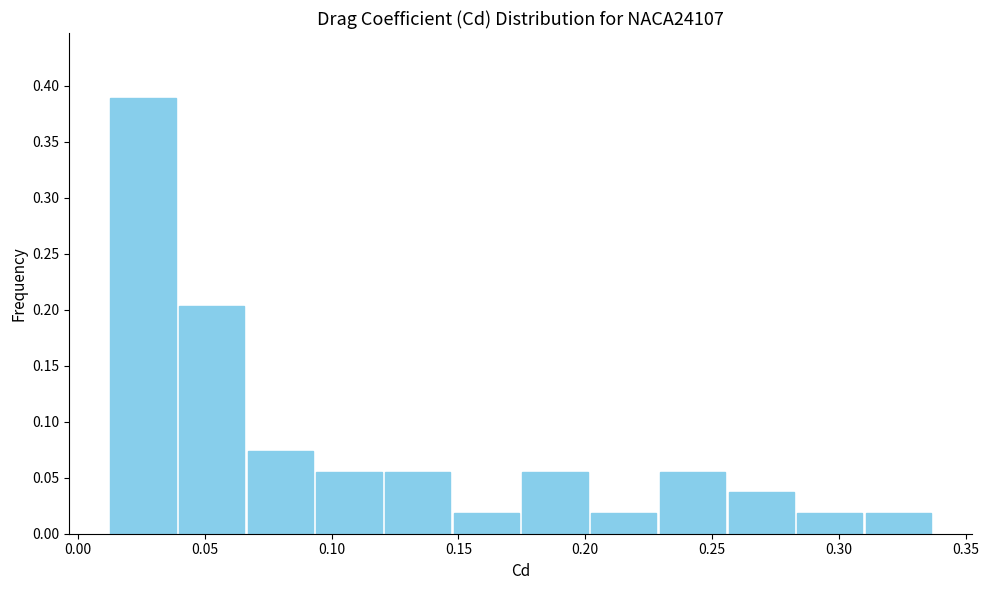

Reading left to right, list every bar in this chart as the range it spans on the x-axis followed by its height. Neither the bar edges nor the heights are printed on the chart, so give them approximately, as read against the axes.

0.010 to 0.040: 0.390
0.040 to 0.065: 0.205
0.065 to 0.095: 0.075
0.095 to 0.120: 0.055
0.120 to 0.150: 0.055
0.150 to 0.175: 0.020
0.175 to 0.200: 0.055
0.200 to 0.230: 0.020
0.230 to 0.255: 0.055
0.255 to 0.285: 0.035
0.285 to 0.310: 0.020
0.310 to 0.335: 0.020